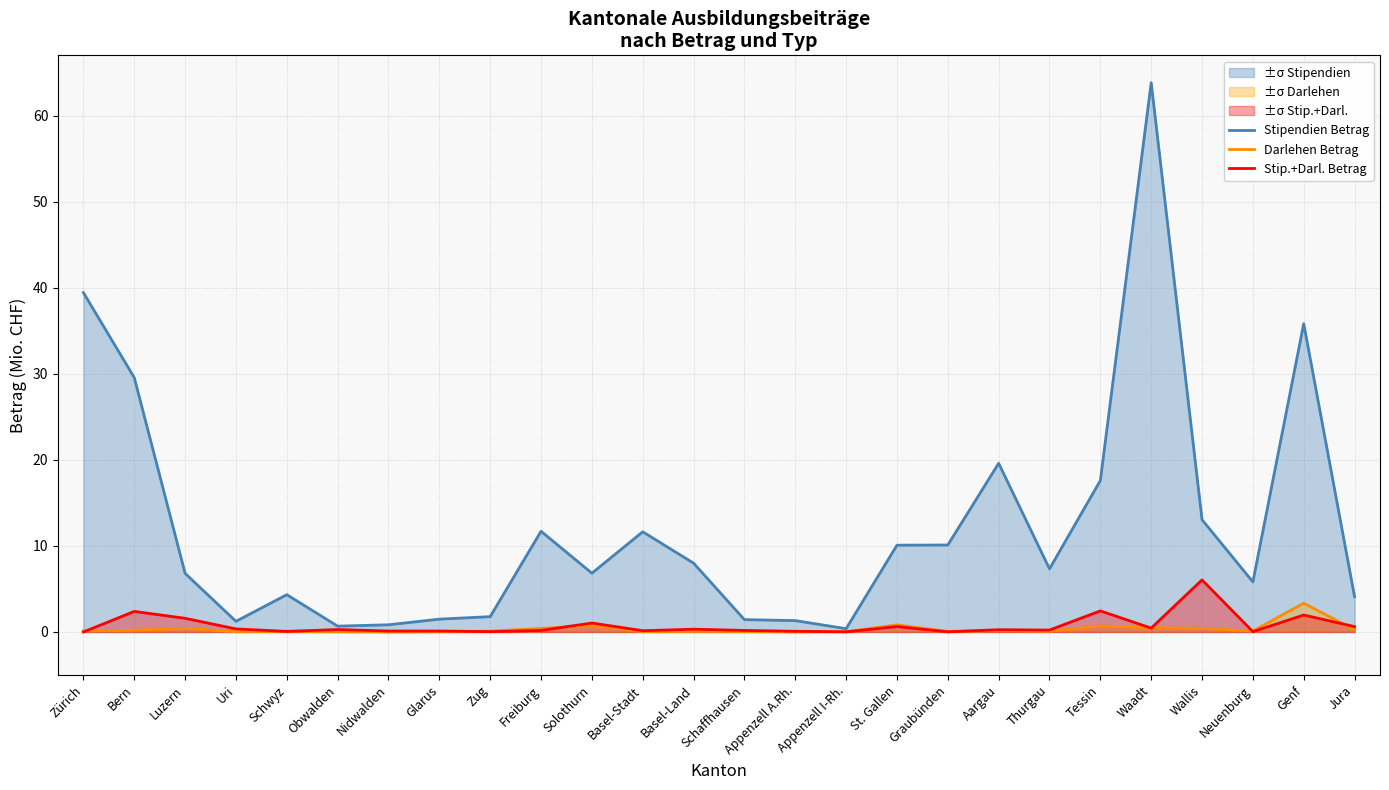

True or false: Darlehen Betrag and Stipendien Betrag intersect in this chart.

False